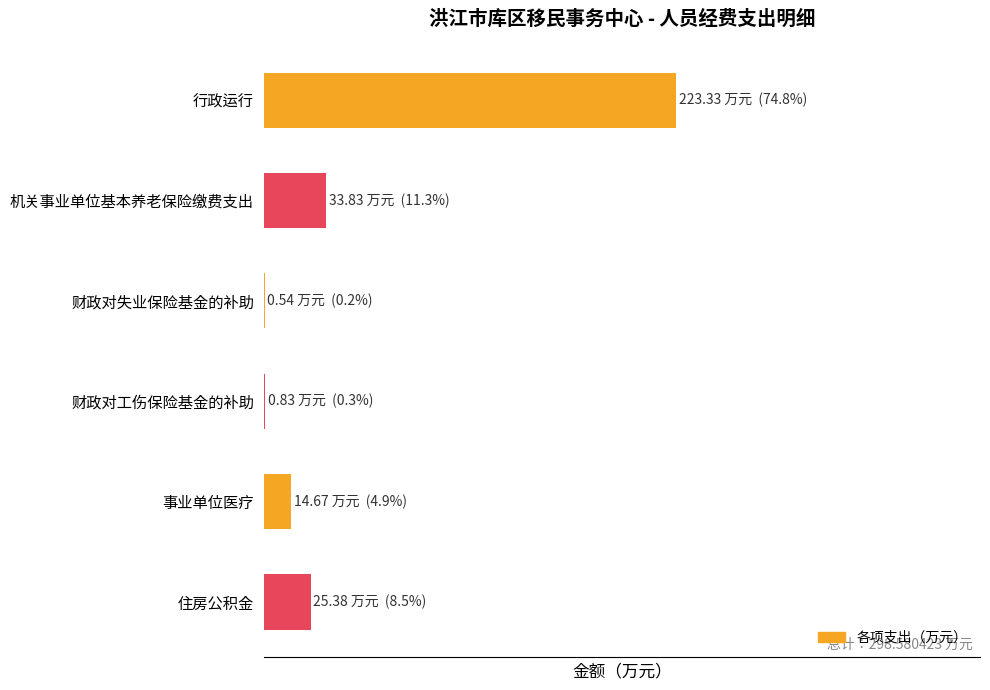

List the labels in order of value, smallest first.

财政对失业保险基金的补助, 财政对工伤保险基金的补助, 事业单位医疗, 住房公积金, 机关事业单位基本养老保险缴费支出, 行政运行